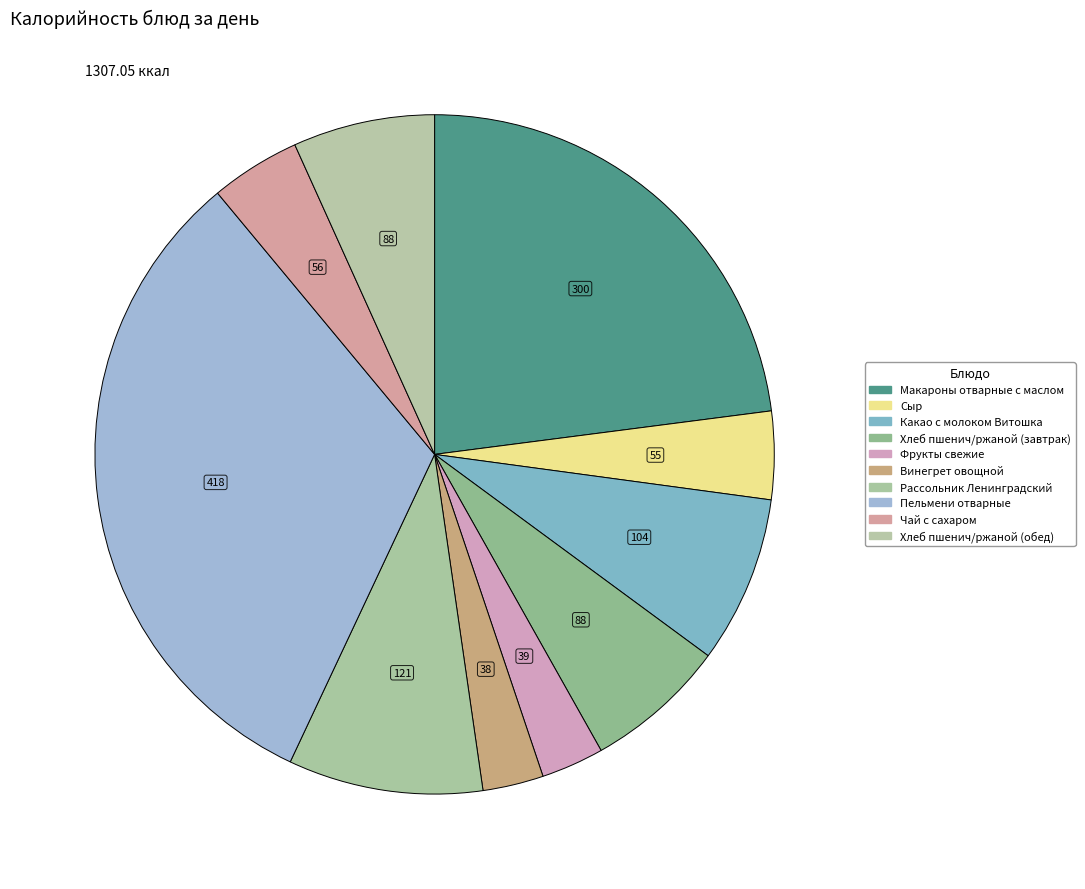

Which slice is the smallest?

Винегрет овощной